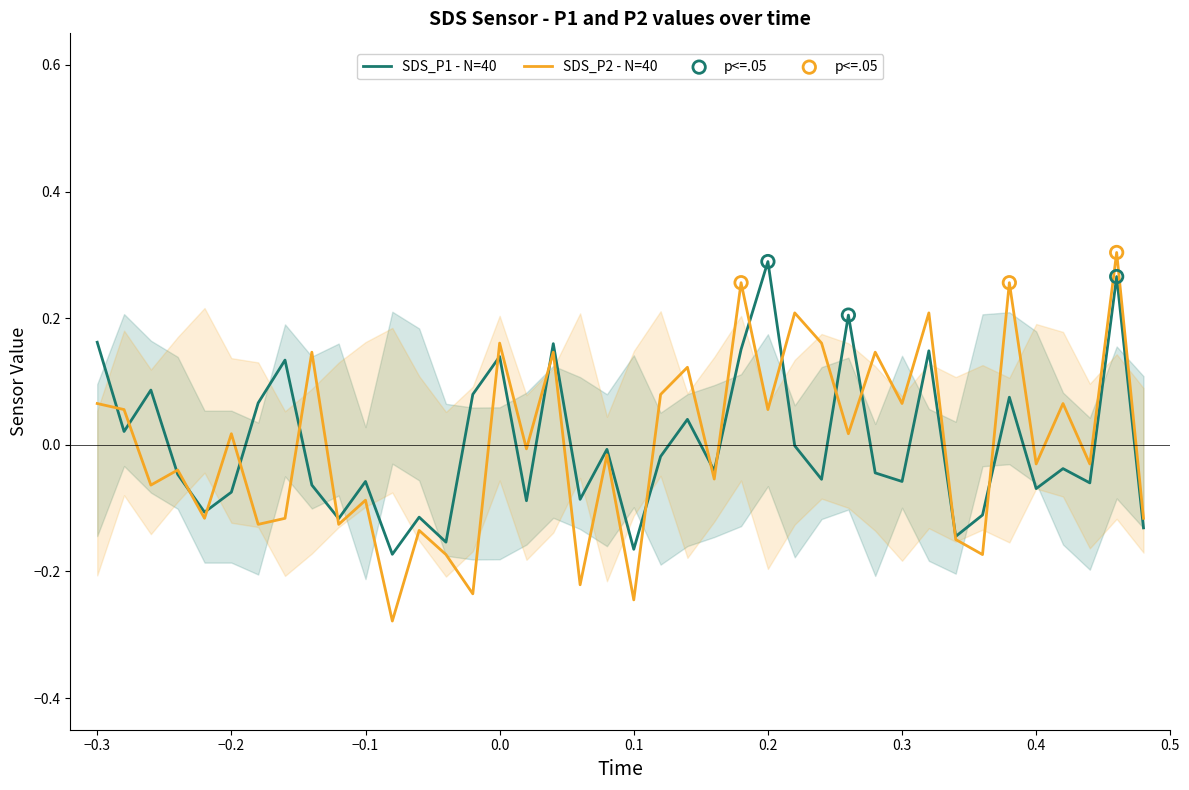

Which series contains the lowest Y value?

SDS_P2